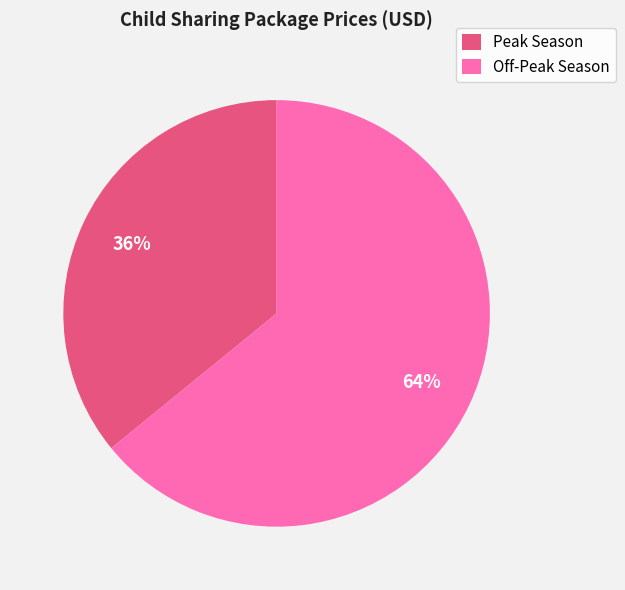

Which category has the smallest portion of the pie?

Peak Season